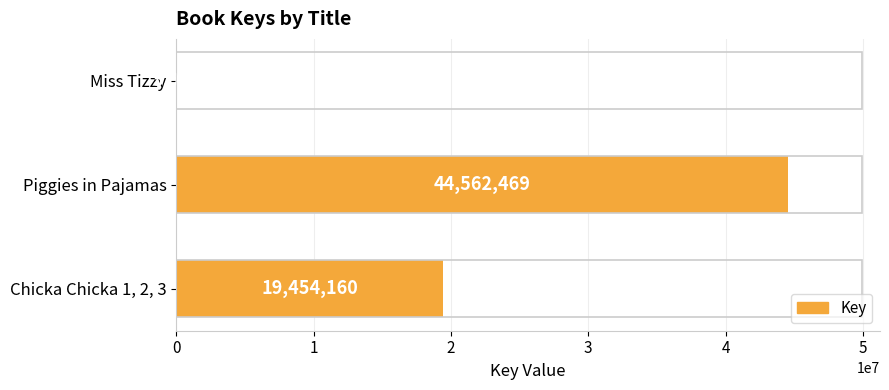

How many values are between 5982 and 44562469?

3